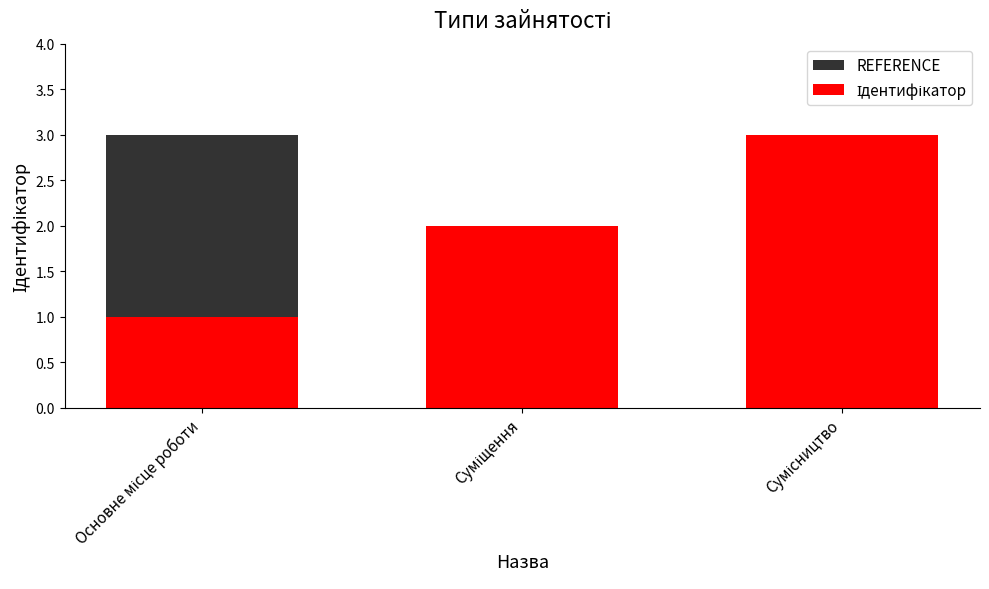

What value does the REFERENCE series have at Сумісництво?

1